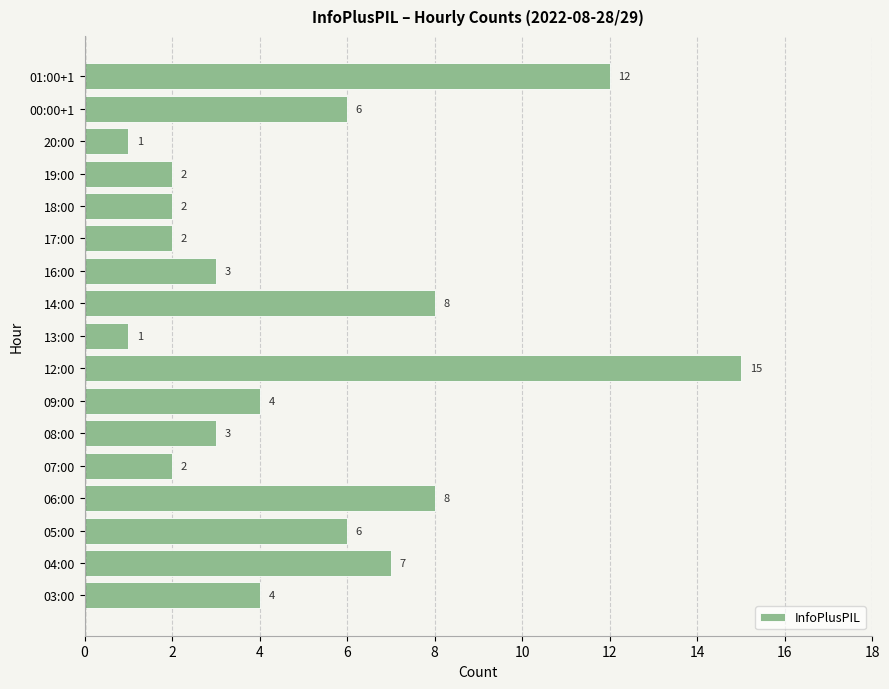

True or false: the data shows 8 at 06:00.

True